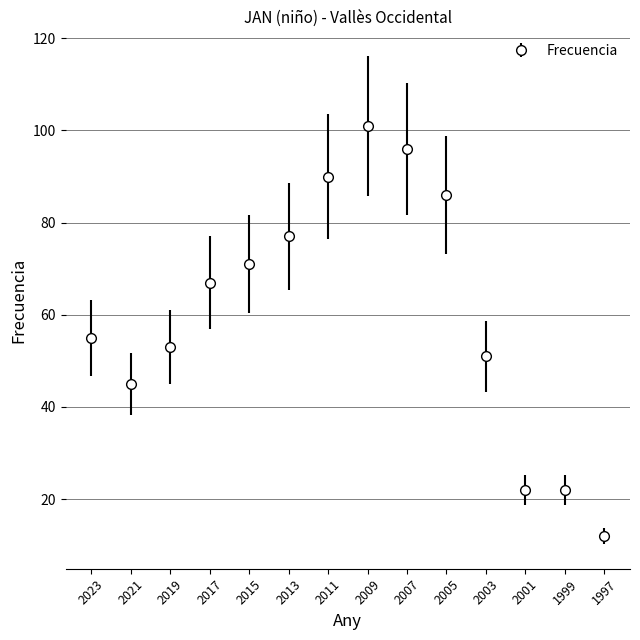

Which category has the highest value across all series?

2009